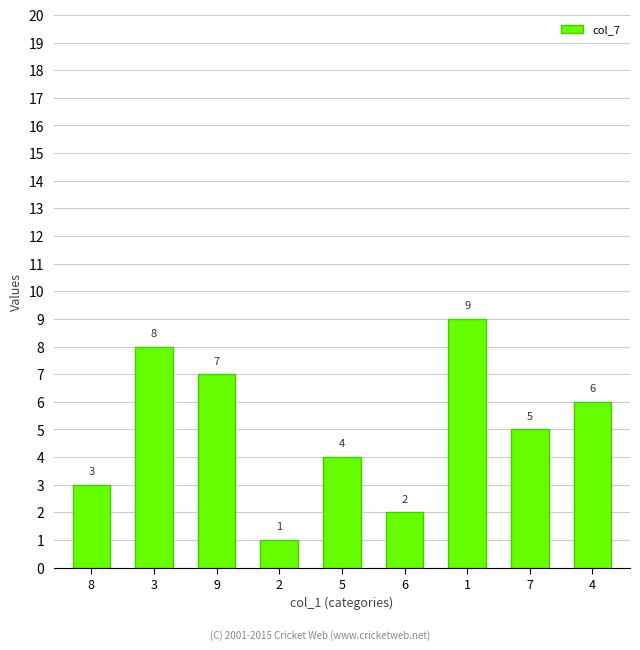

What is the ratio of the value at 9 to the value at 8?

2.3